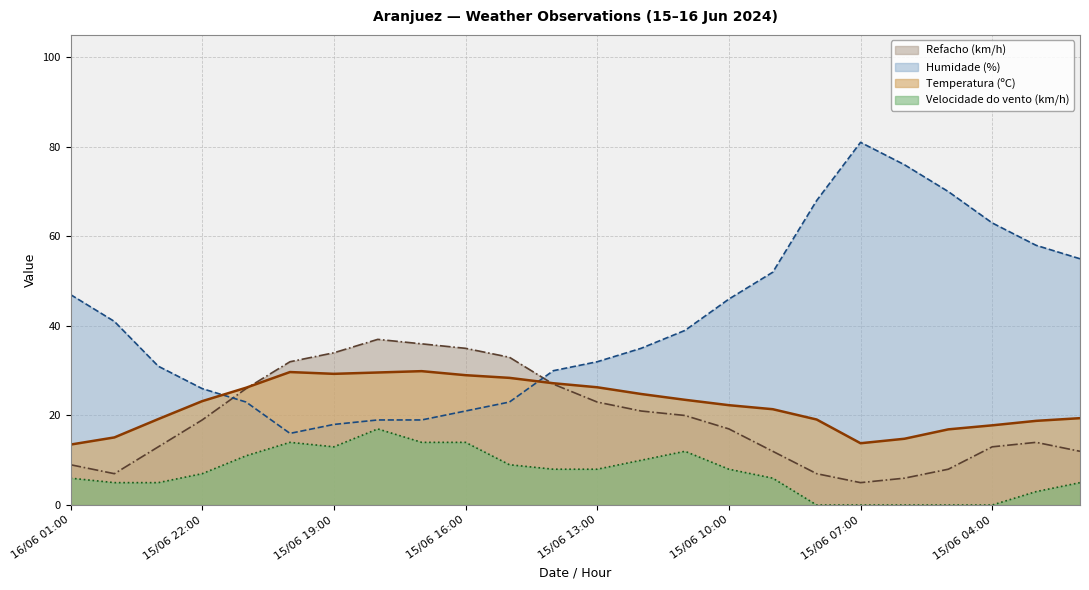

List the labels in order of Refacho (km/h) value, largest first.

15/06 18:00, 15/06 17:00, 15/06 16:00, 15/06 19:00, 15/06 15:00, 15/06 20:00, 15/06 14:00, 15/06 21:00, 15/06 13:00, 15/06 12:00, 15/06 11:00, 15/06 22:00, 15/06 10:00, 15/06 03:00, 15/06 23:00, 15/06 04:00, 15/06 09:00, 15/06 02:00, 16/06 01:00, 15/06 05:00, 16/06 00:00, 15/06 08:00, 15/06 06:00, 15/06 07:00